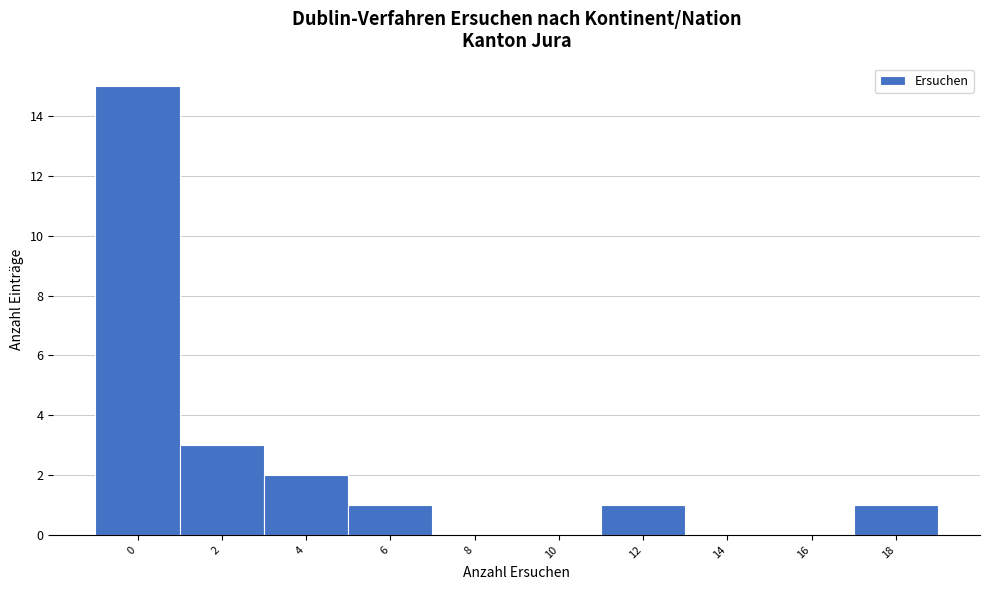

Reading left to right, list all the values displayed in this chart.

0=15	2=3	4=2	6=1	8=0	10=0	12=1	14=0	16=0	18=1